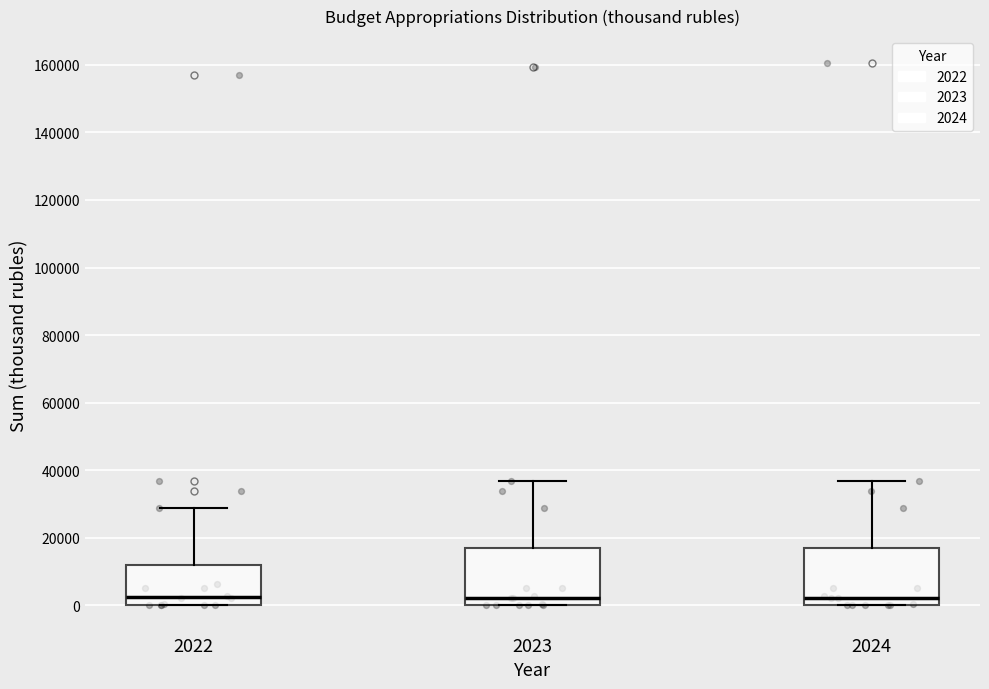

Reading left to right, read every box against the y-axis: the position of its median line, the range the box covers, and the ends of its whiskers. The values are not printed on the chart, so give them approximately, as read against the axis.

2022: median 2000, box 0 to 12000, whiskers 0 to 28000
2023: median 2000, box 0 to 18000, whiskers 0 to 36000
2024: median 2000, box 0 to 18000, whiskers 0 to 36000